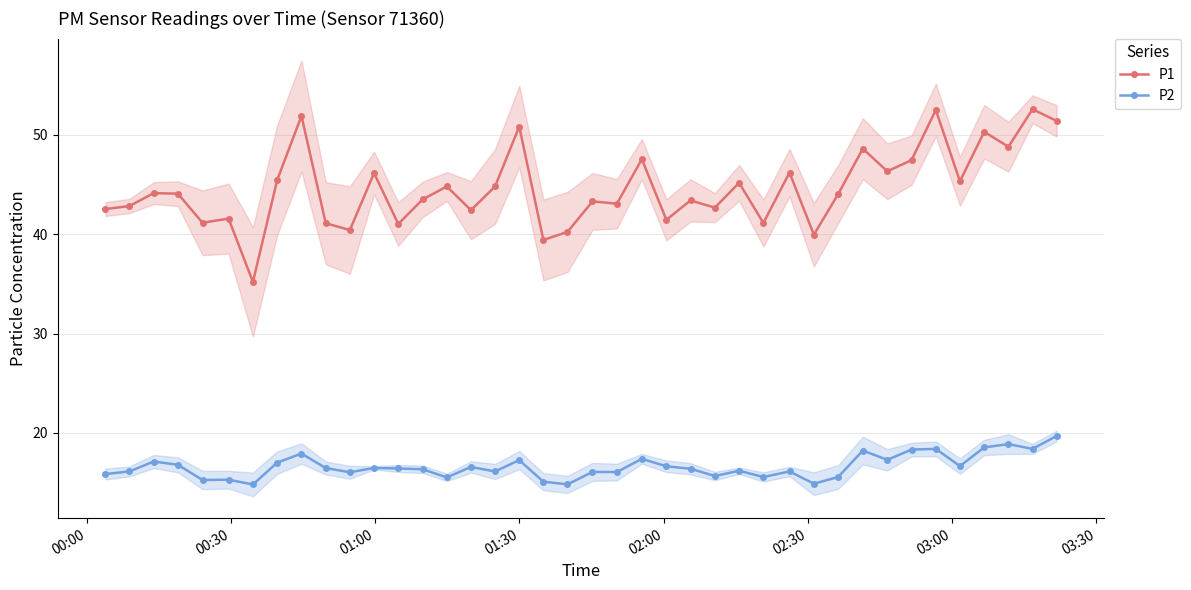

What is the sum of all P1 values?

1784.7